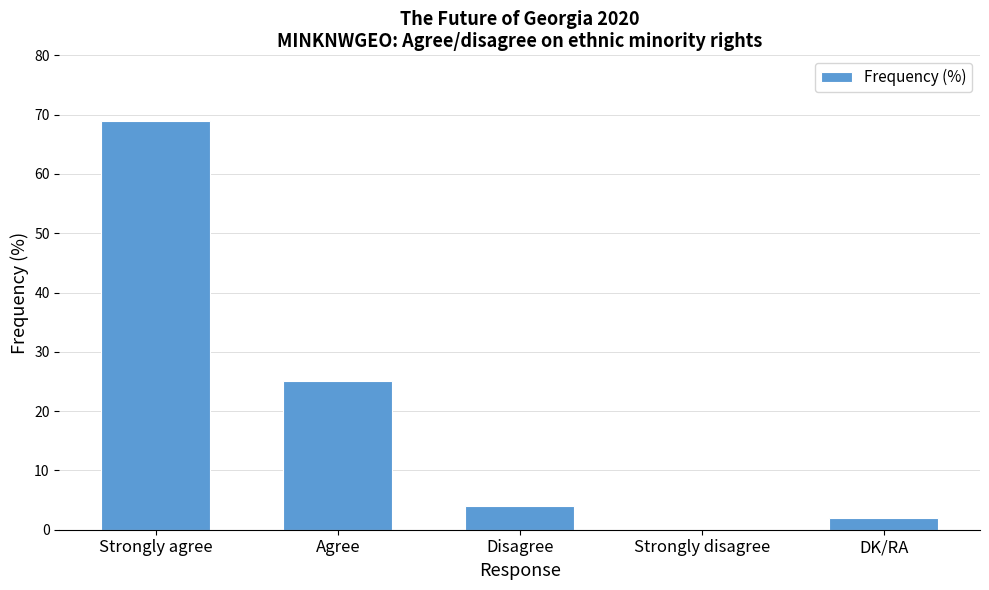

Count the number of data series in this chart.

1